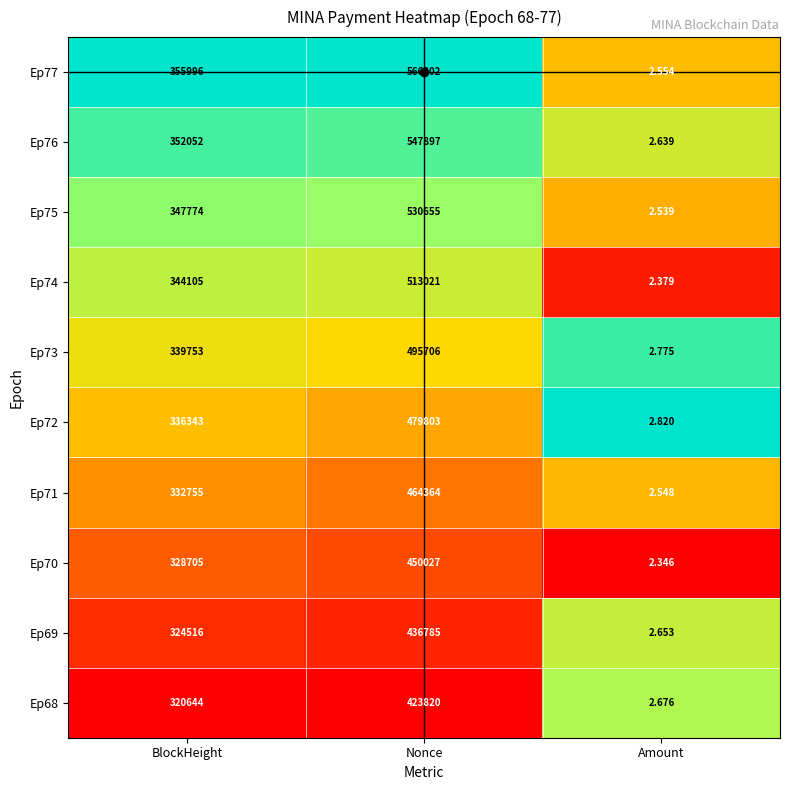

What is the total value across all series at Nonce?

4908380.0